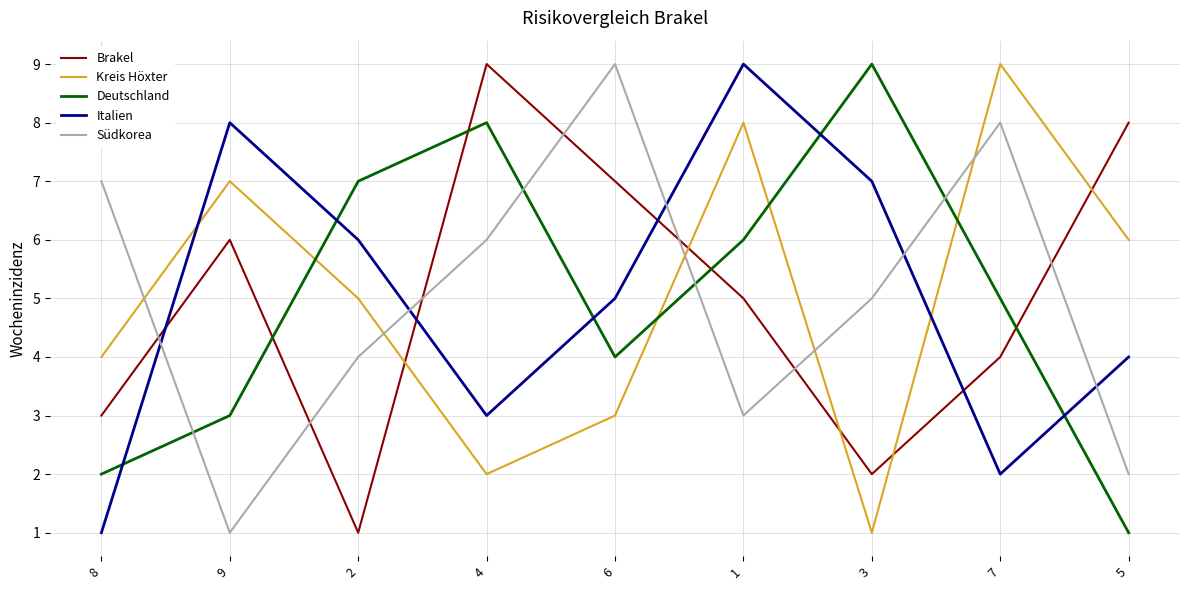

How many lines are shown in the chart?

5